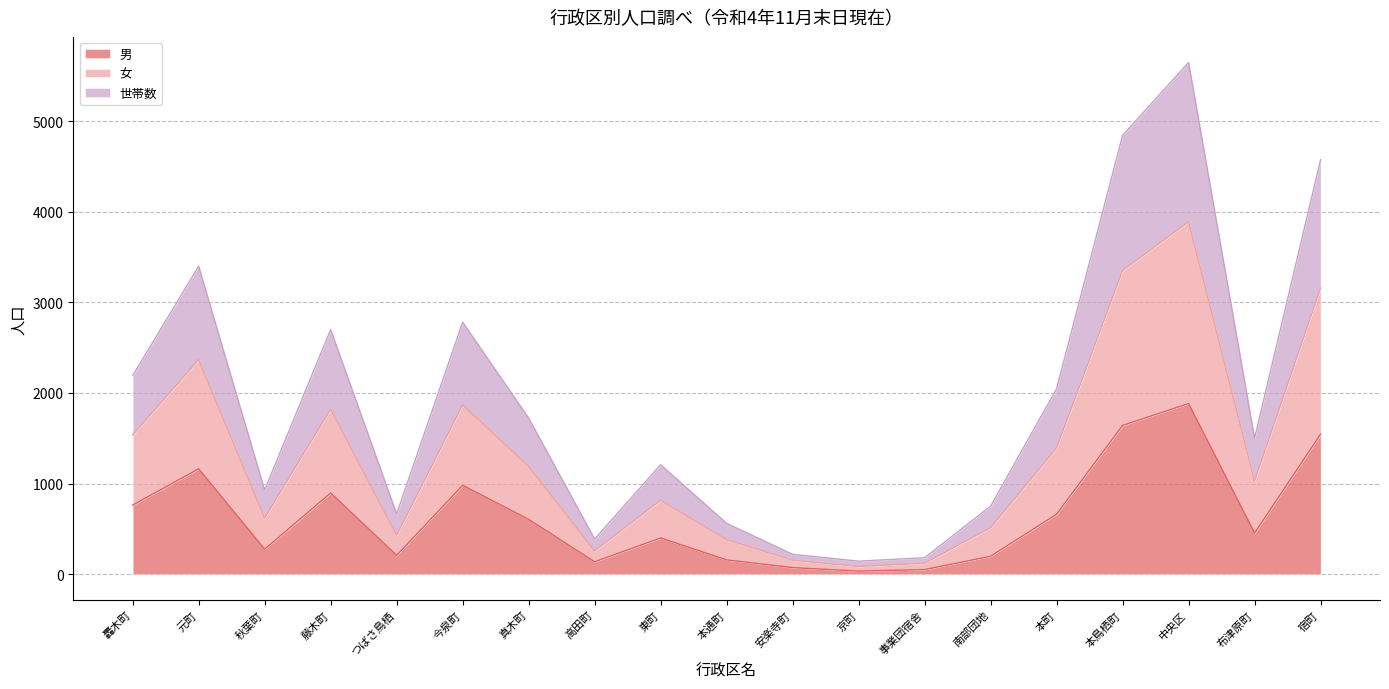

True or false: 男 has a value of 198 at 南部団地.

True